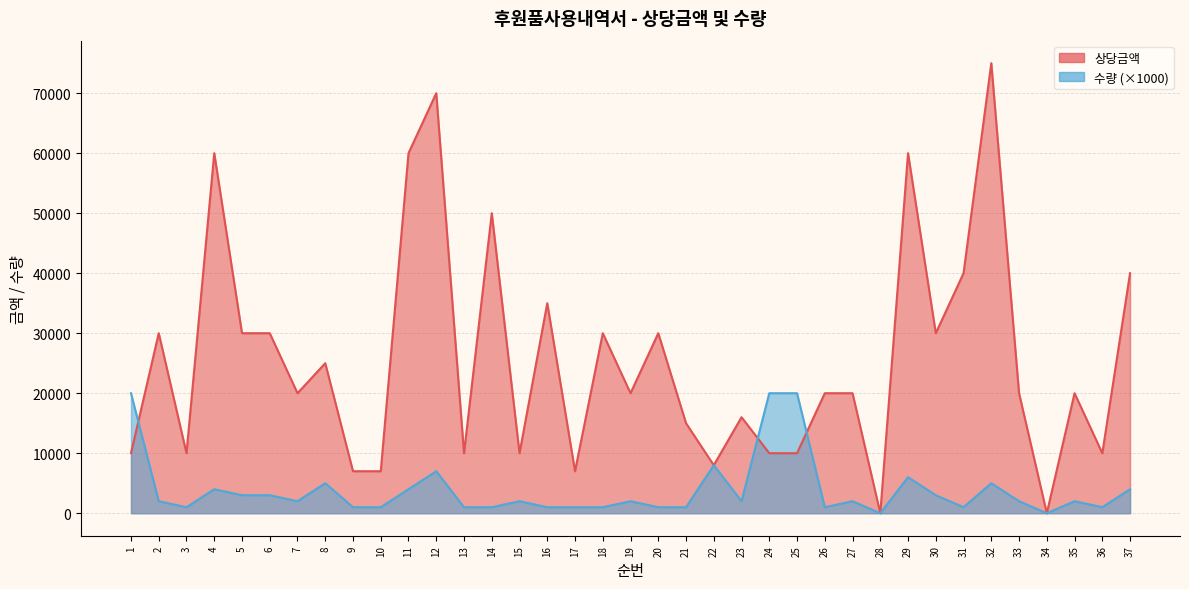

How many times do 수량 and 상당금액 cross each other?

3